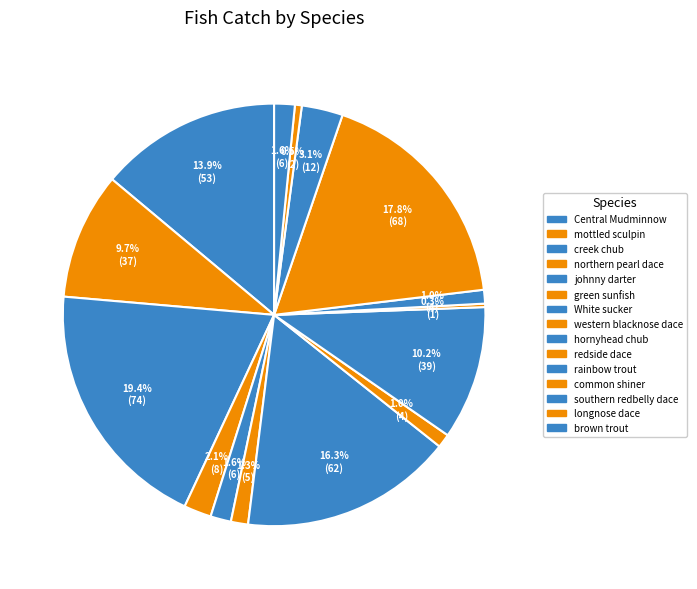

The hornyhead chub slice represents 10% of the pie. True or false?

True